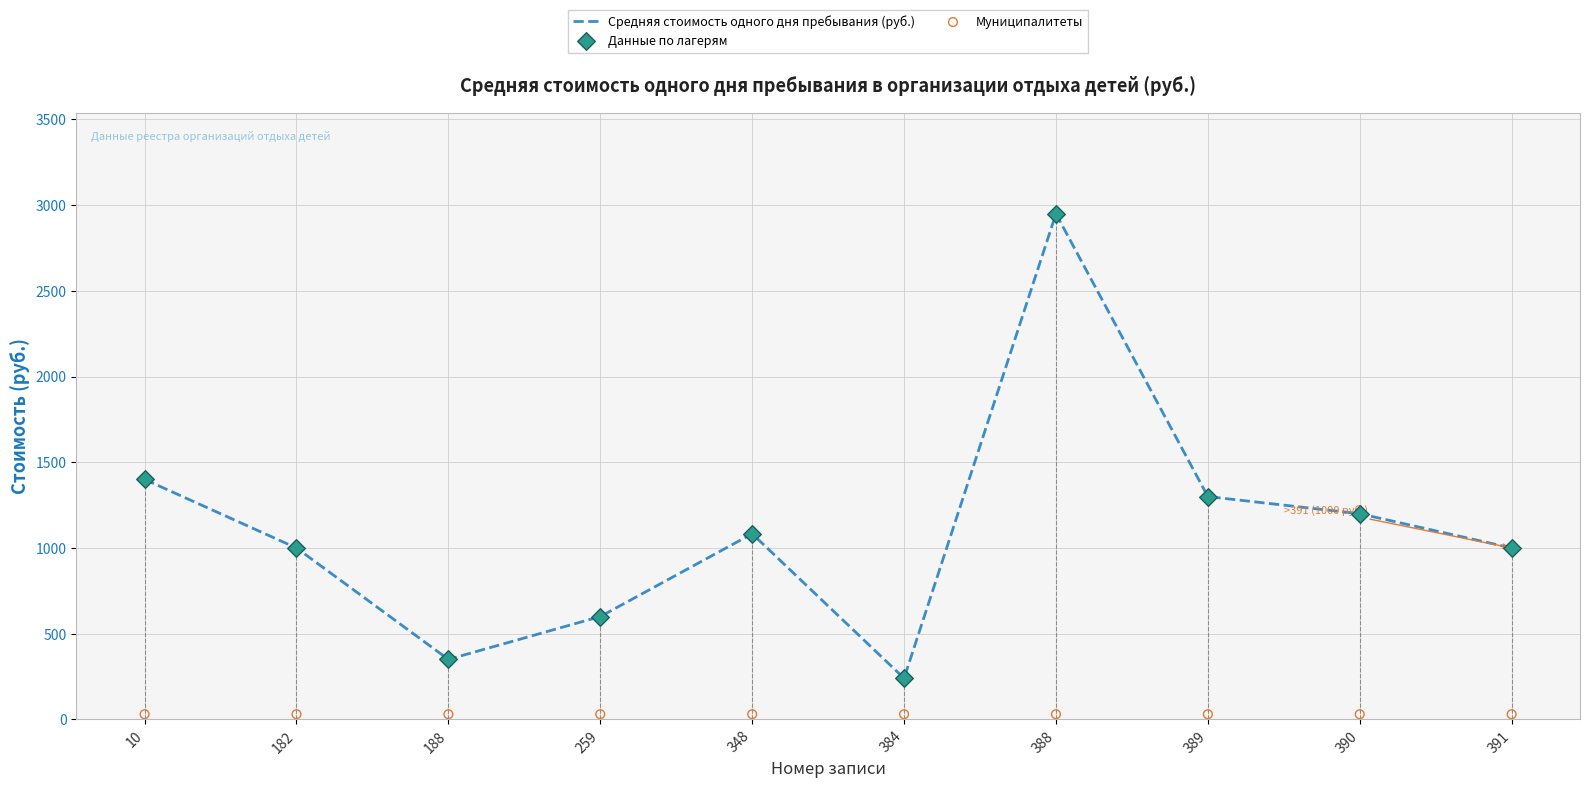

At which category is the sum across all series the highest?

388